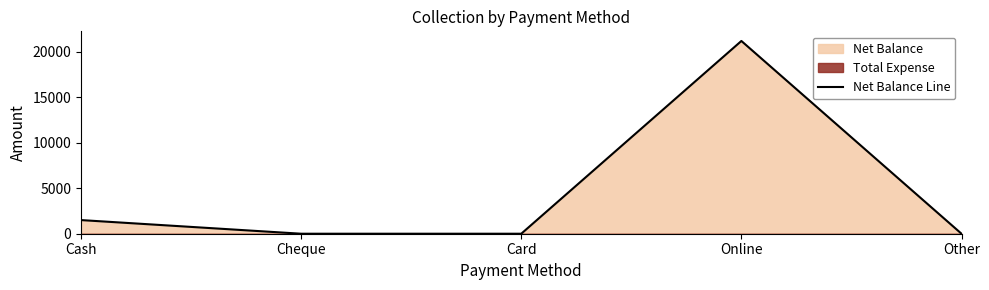

What is the change in value from Cash to Other?

-1500